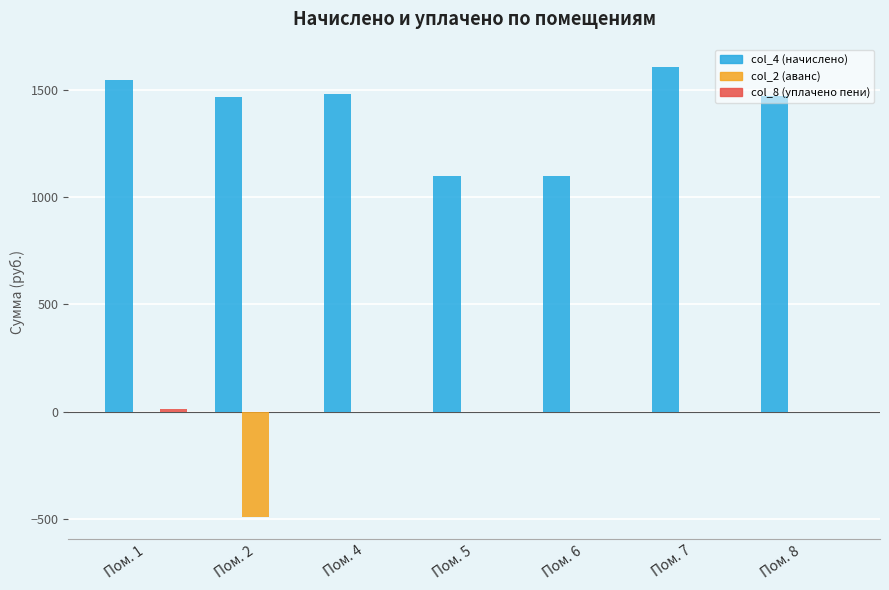

Which label corresponds to the largest value in the chart?

Пом. 7